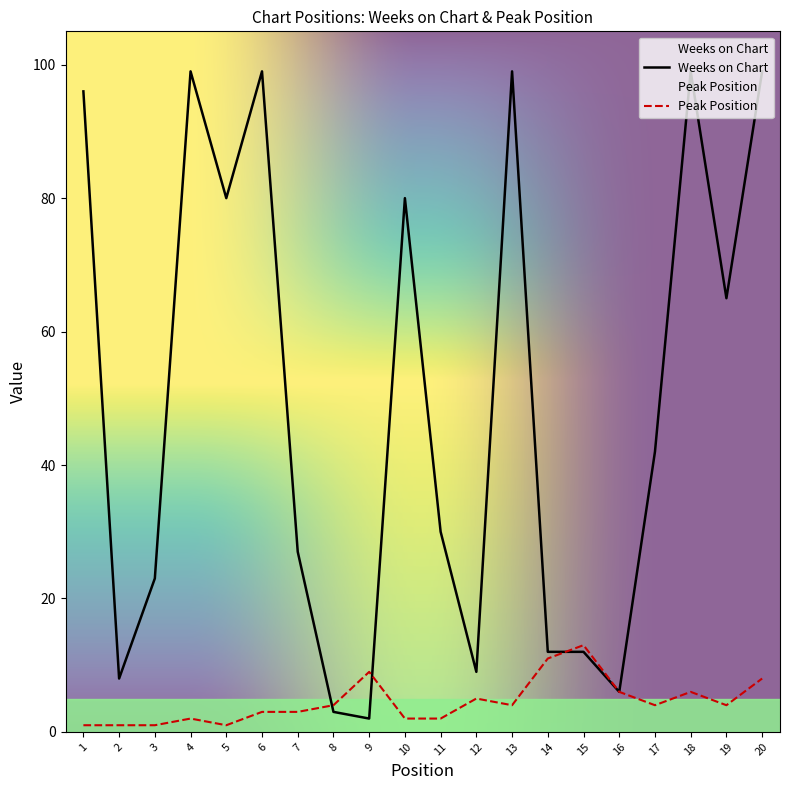

Does the chart display data point markers on the line(s)?

No